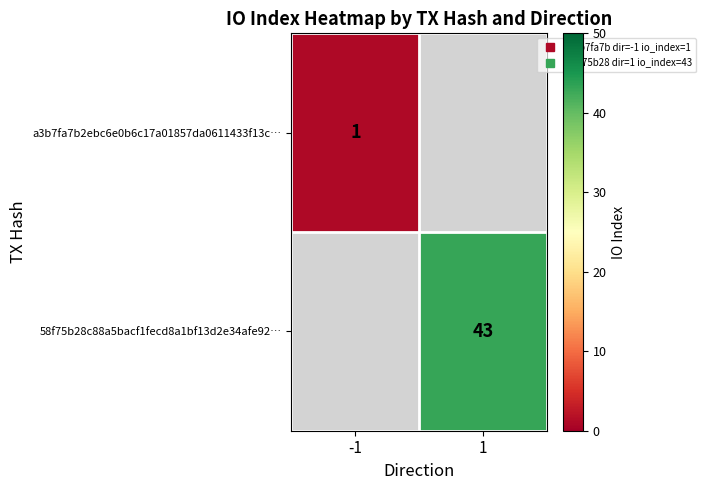

The a3b7fa7b2ebc6e0b6c17a01857da0611433f13c… series shows 1.0 at -1. True or false?

True